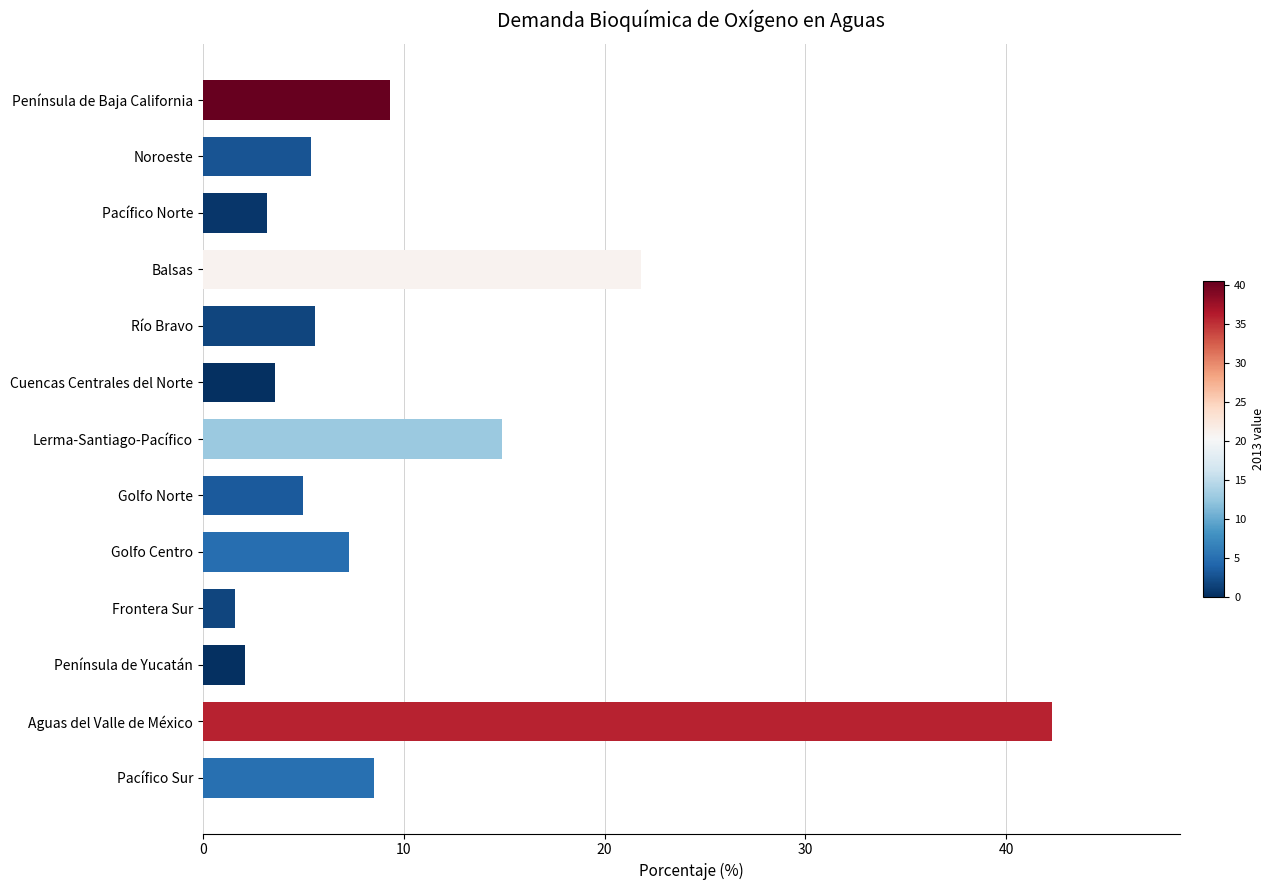

Reading top to bottom, what are all the values shown in this chart?

9.3	5.4	3.2	21.8	5.6	3.6	14.9	5.0	7.3	1.6	2.1	42.3	8.5